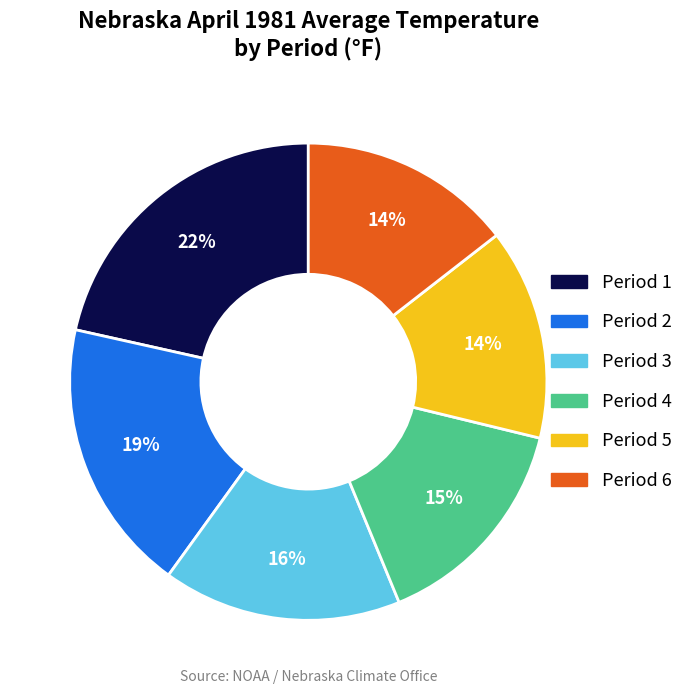

Does any single category account for the majority?

No